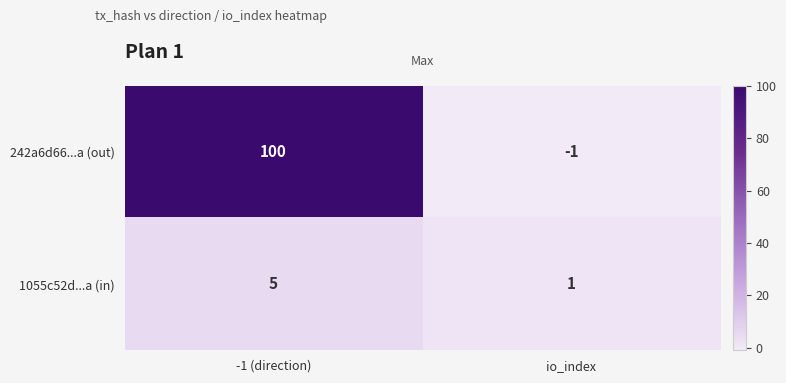

What is the maximum value for 242a6d66...a (out)?

100